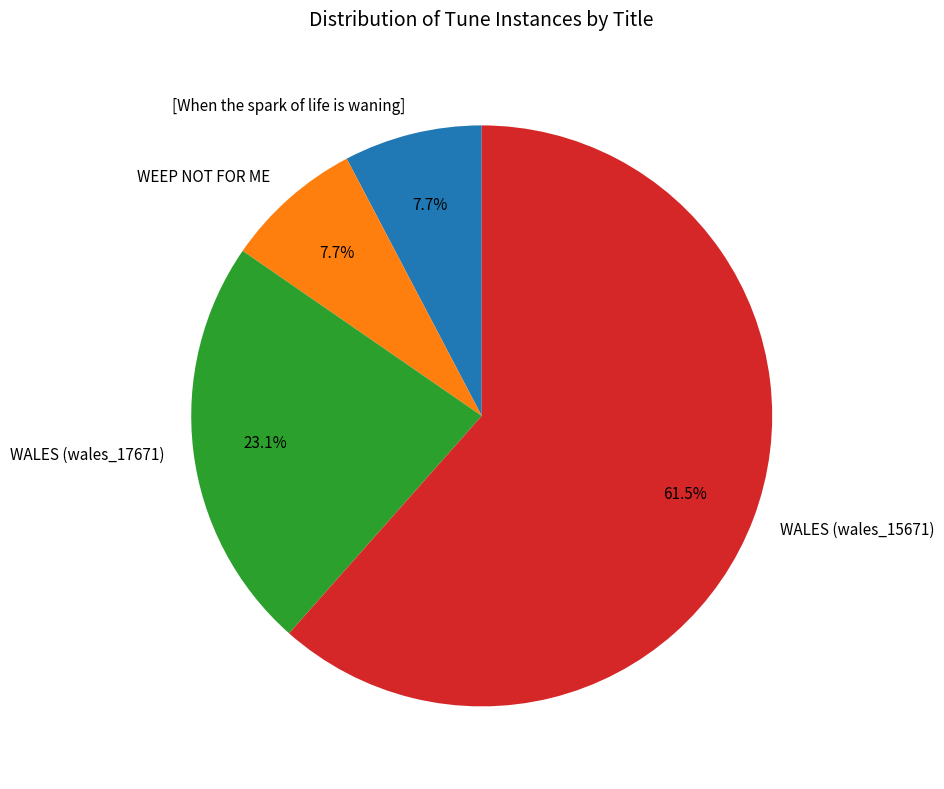

Which slice is the largest?

WALES (wales_15671)